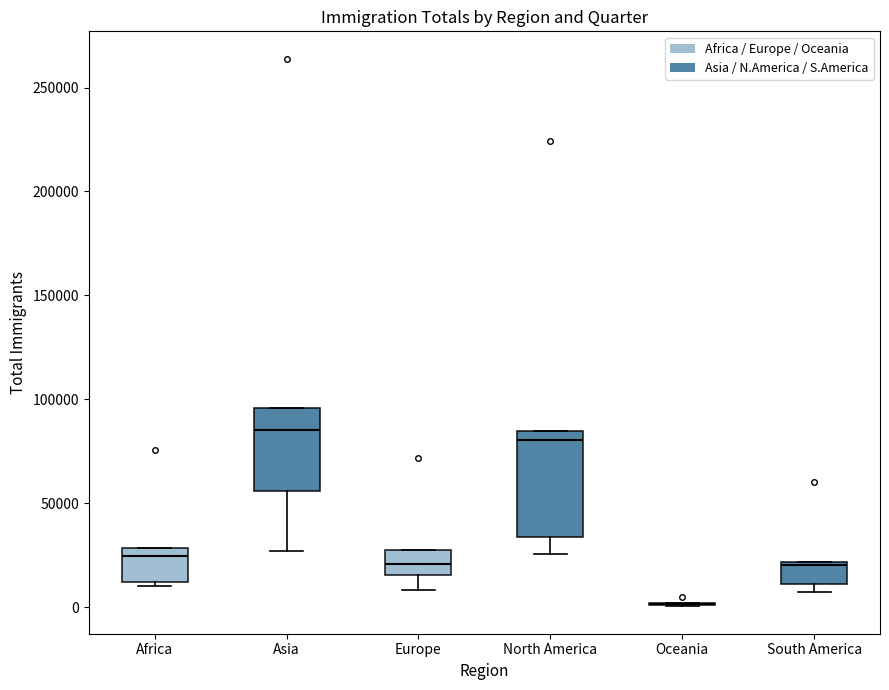

Which box is the tallest, from its lower edge to its upper edge?

North America